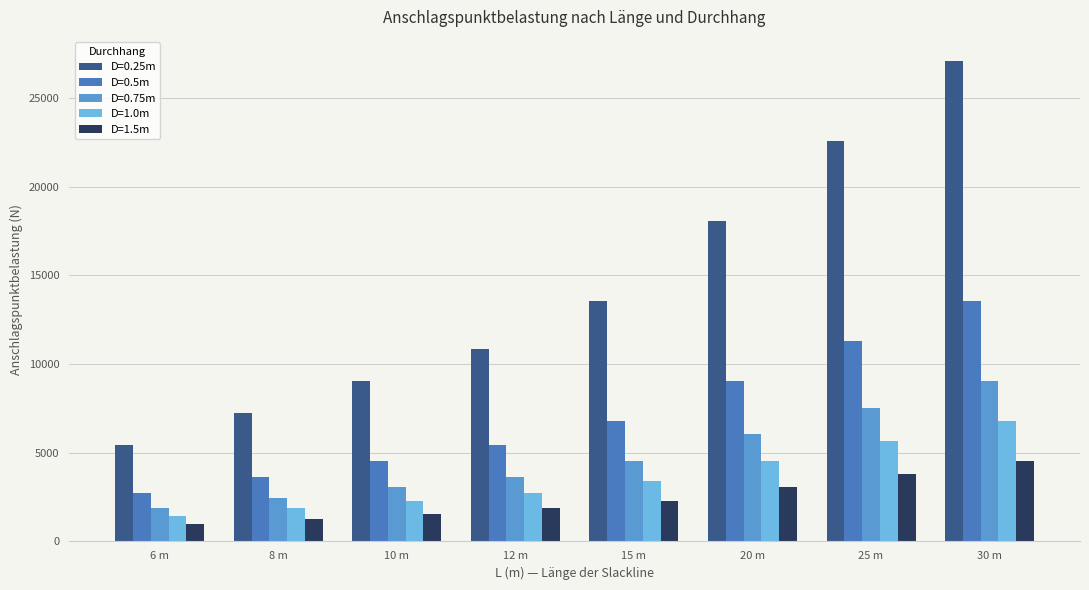

List the series in order of their peak value, lowest first.

D=1.5m, D=1.0m, D=0.75m, D=0.5m, D=0.25m